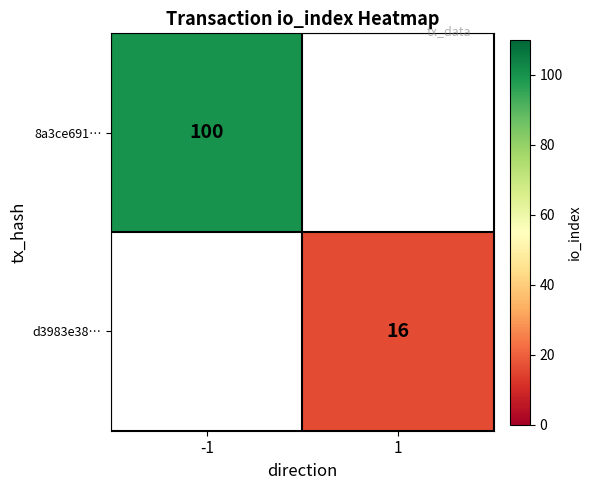

The d3983e38… series shows 7 at 1. True or false?

False